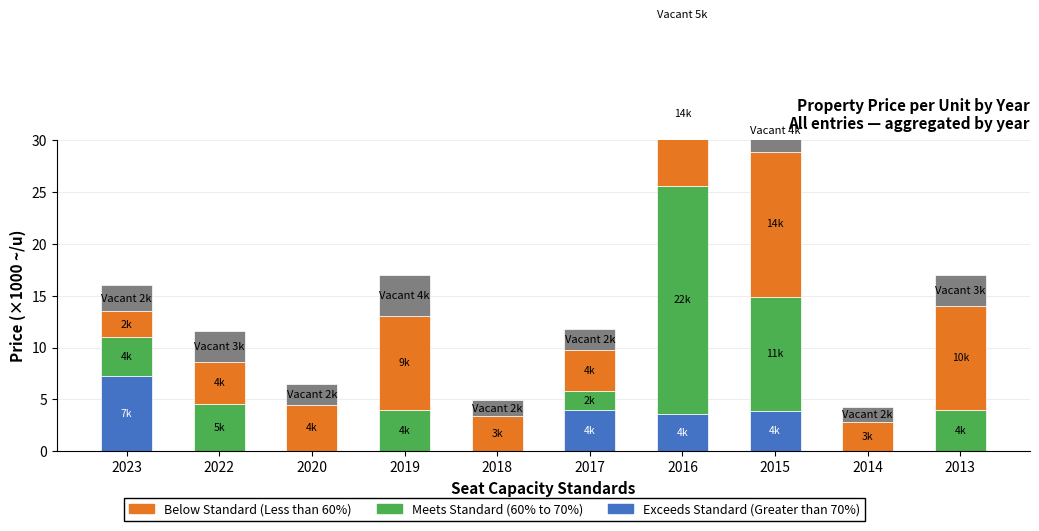

At 2020, list the series in order from smallest to largest.

Exceeds Standard (Greater than 70%), Meets Standard (60% to 70%), Vacant, Below Standard (Less than 60%)